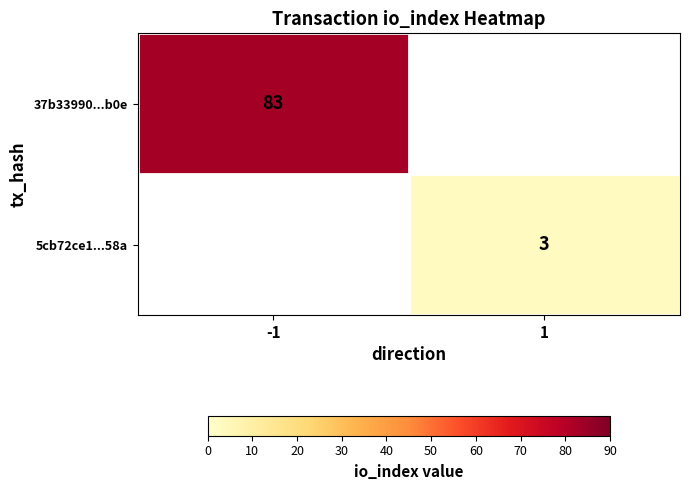

The 5cb72ce1...58a series shows 5 at 1. True or false?

False